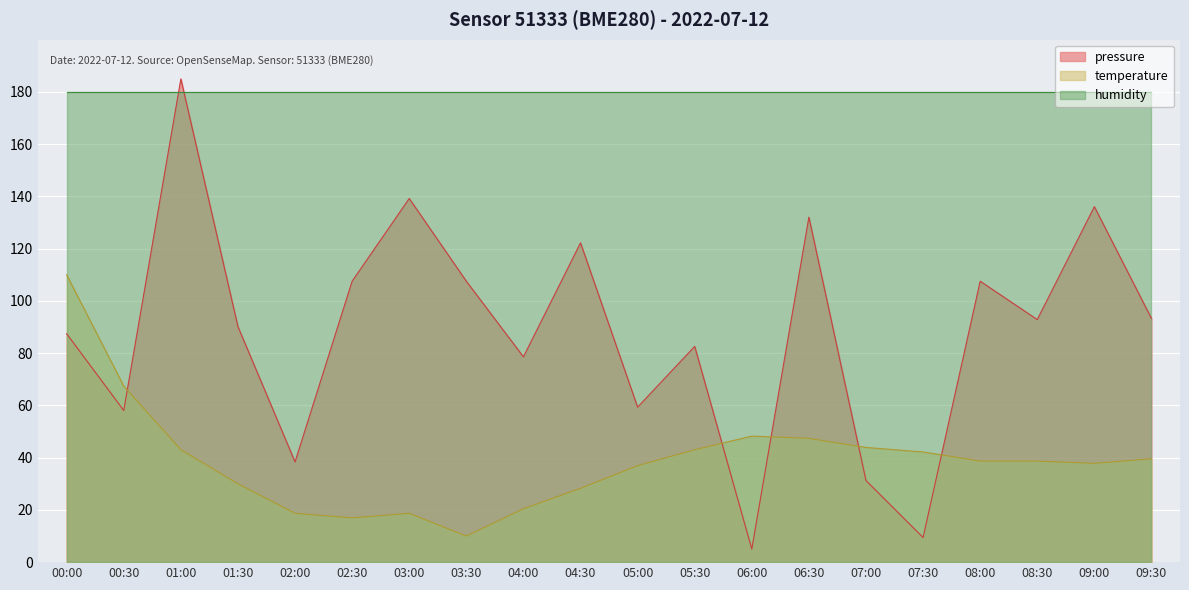

Is the value of humidity at 06:00 greater than the value of temperature at 05:30?

Yes